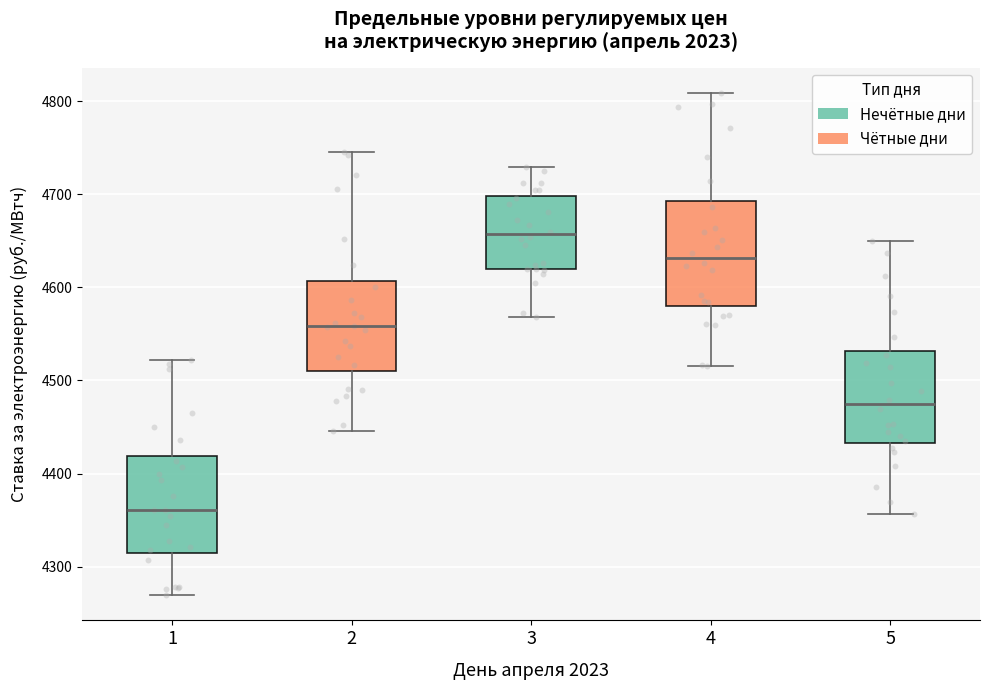

Reading left to right, transcribe this box plot: for each box, give where its median line is, the range the box spans, and where its two whiskers end, as read against the y-axis. The values are not printed on the chart, so give them approximately, as read against the axis.

1: median 4360, box 4320 to 4420, whiskers 4270 to 4520
2: median 4560, box 4510 to 4610, whiskers 4450 to 4750
3: median 4660, box 4620 to 4700, whiskers 4570 to 4730
4: median 4630, box 4580 to 4690, whiskers 4520 to 4810
5: median 4470, box 4430 to 4530, whiskers 4360 to 4650